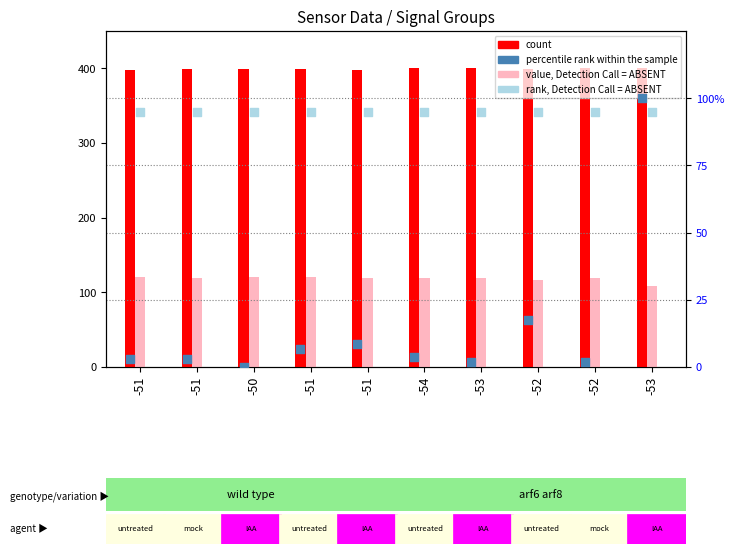

Which series has the largest total across all categories?

count